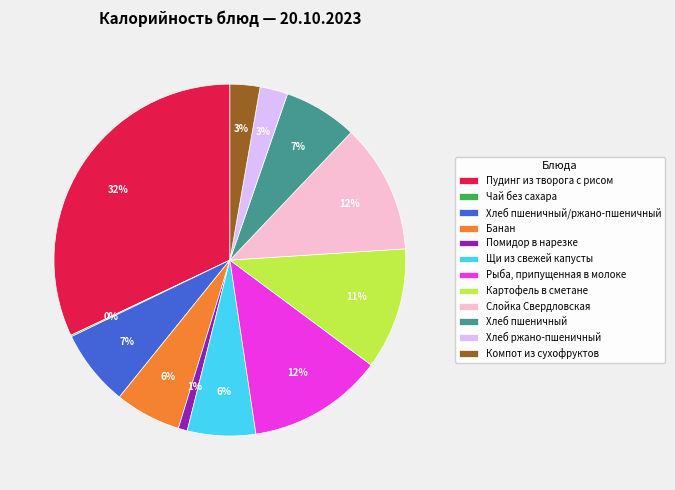

Is it true that Слойка Свердловская is 12% of the pie?

True